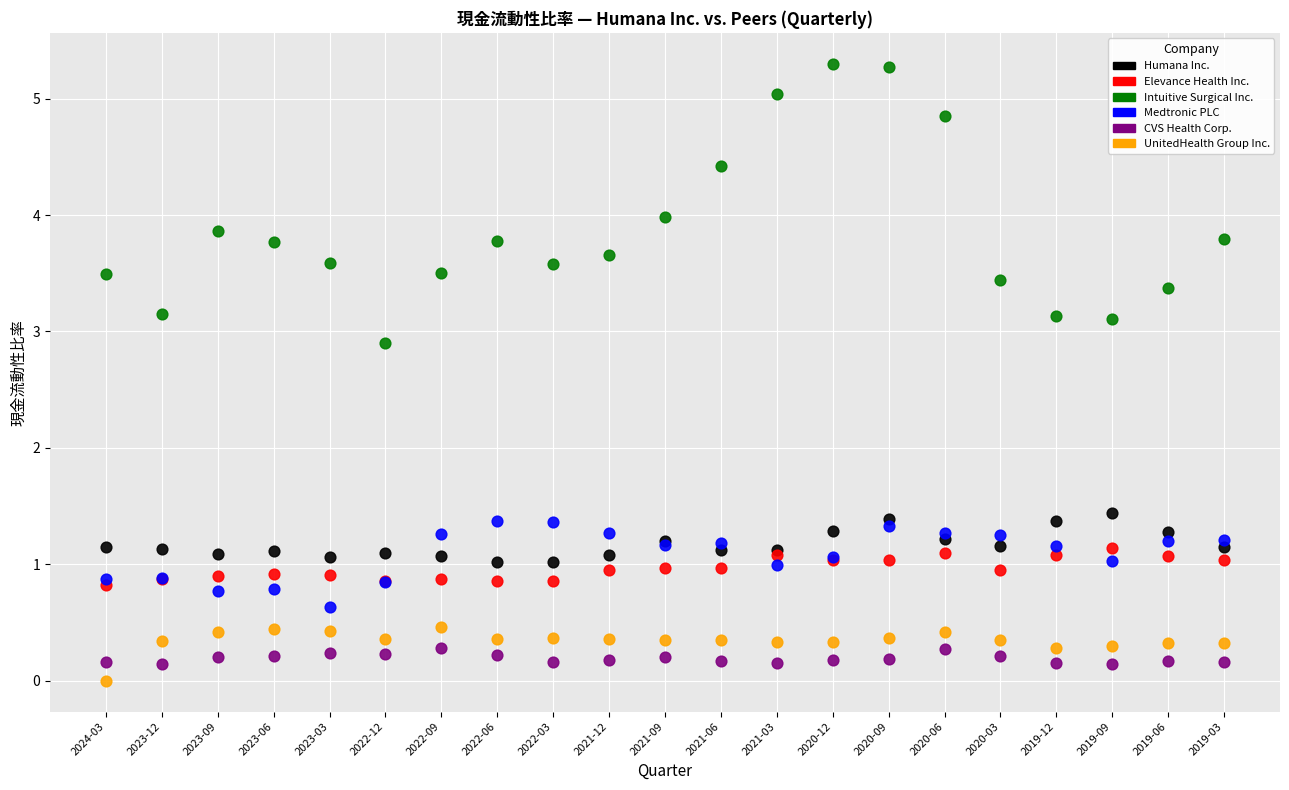

What are all the series names shown in the legend?

Humana Inc., Elevance Health Inc., Intuitive Surgical Inc., Medtronic PLC, CVS Health Corp., UnitedHealth Group Inc.